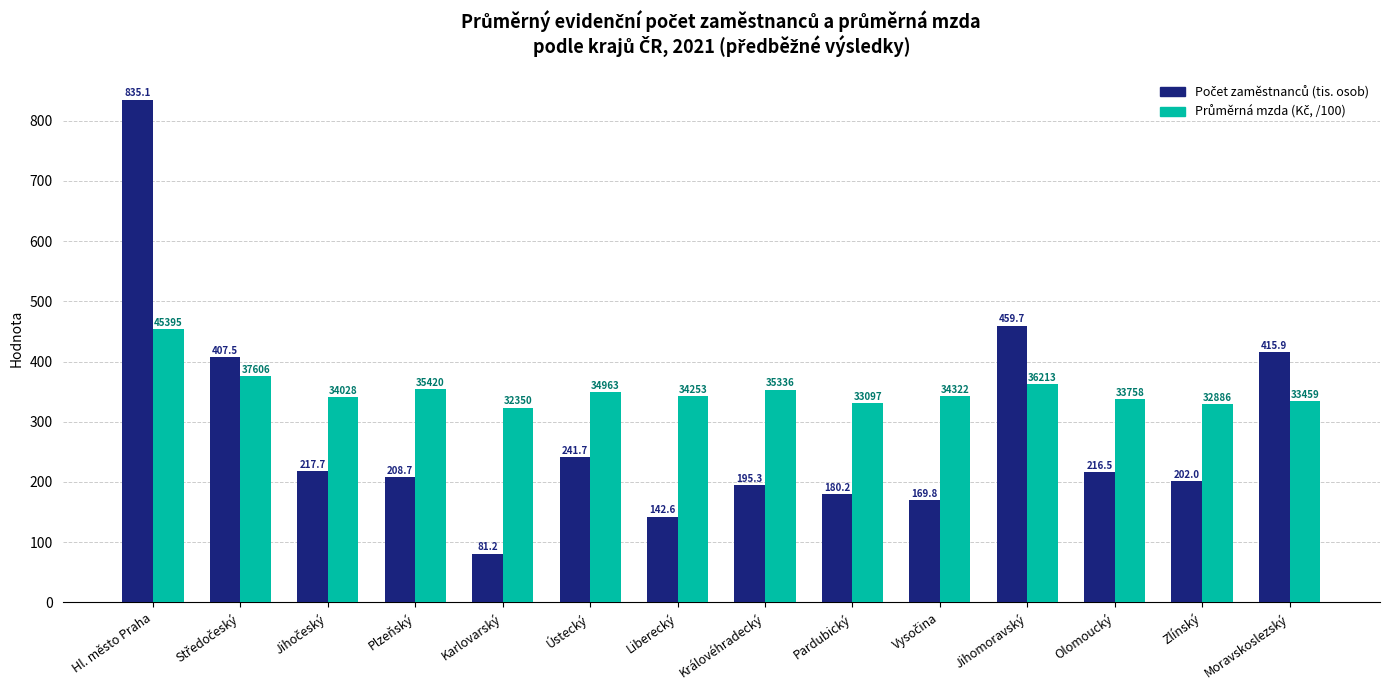

What is the maximum value shown in the chart?

835.1